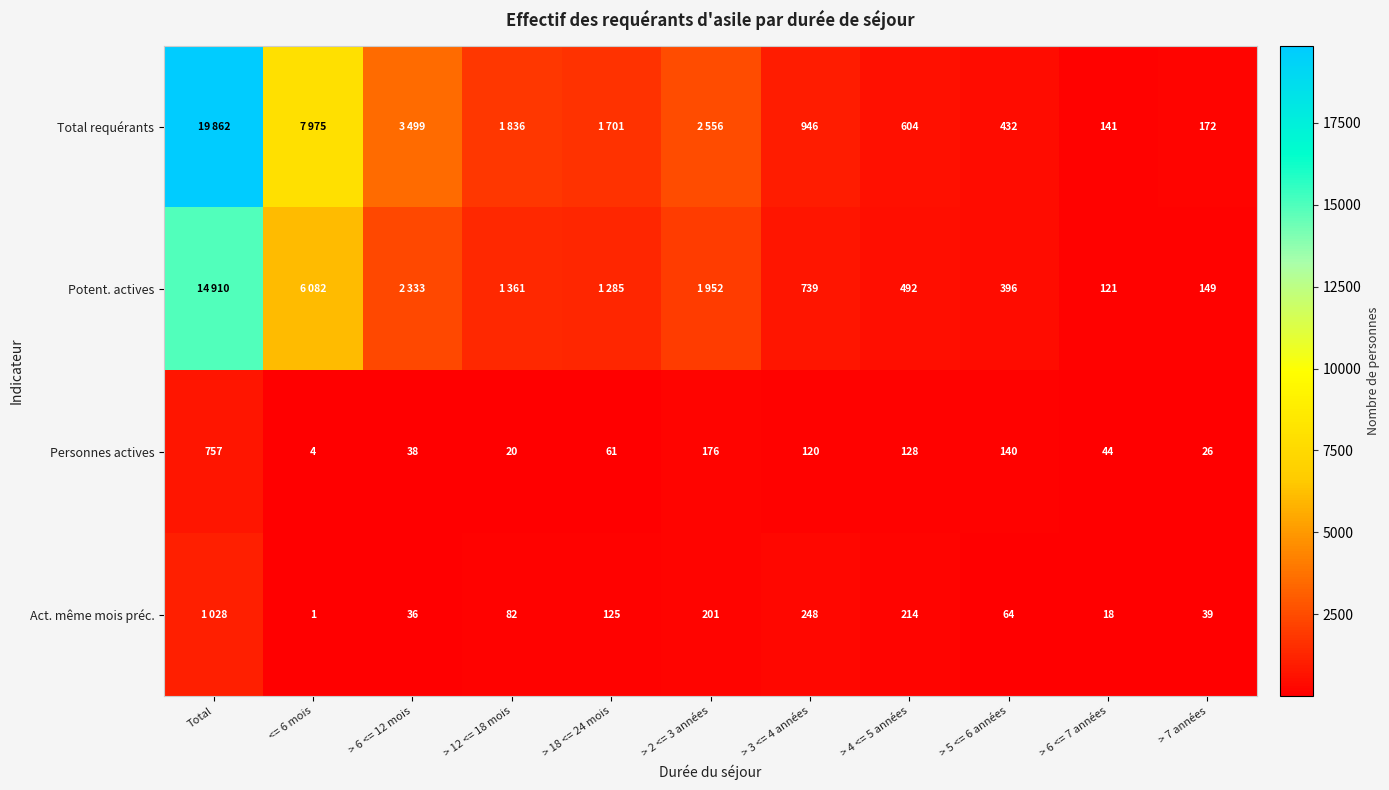

What is the minimum value shown in the chart?

1